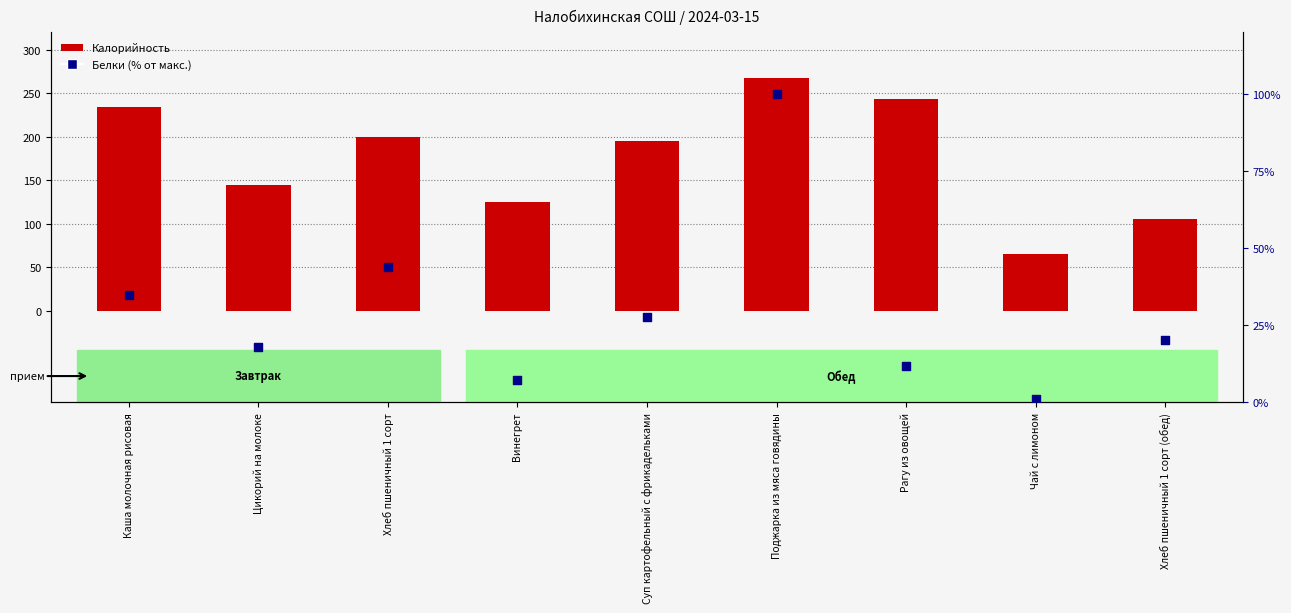

At how many categories does at least one series exceed 100?

8